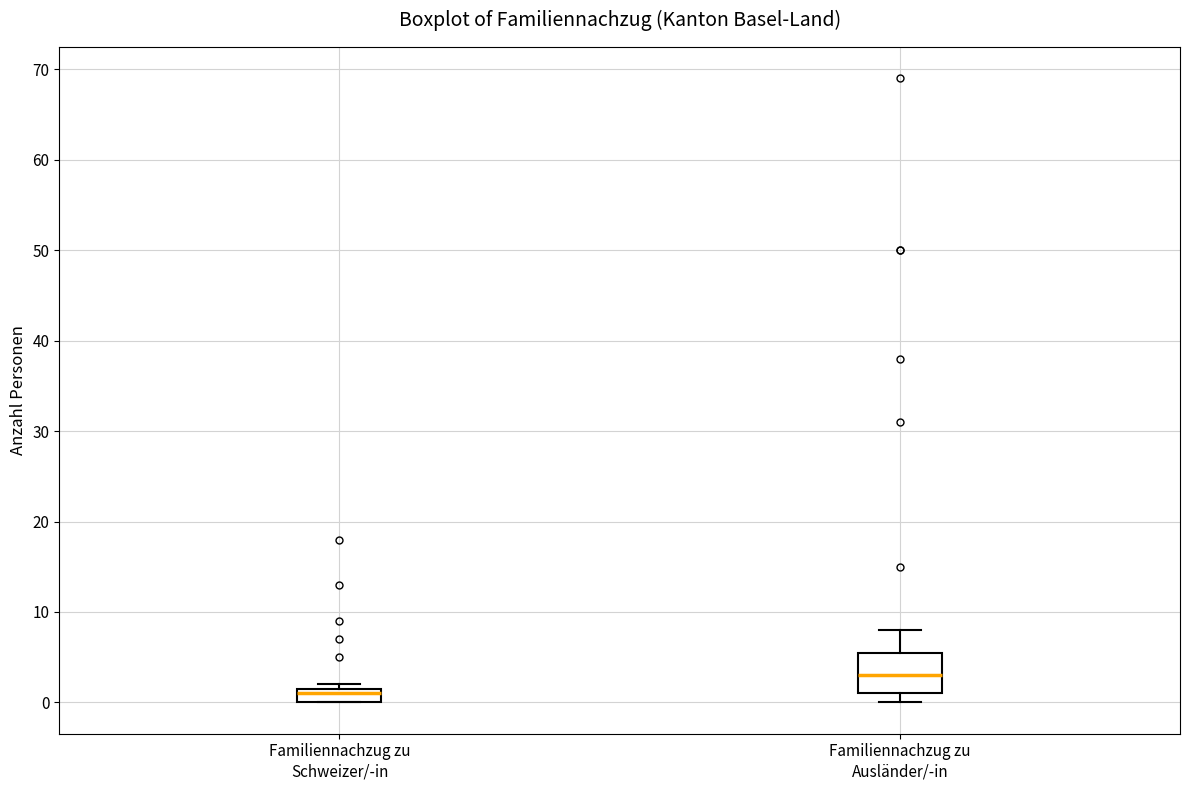

Reading left to right, transcribe this box plot: for each box, give where its median line is, the range the box spans, and where its two whiskers end, as read against the y-axis. The values are not printed on the chart, so give them approximately, as read against the axis.

Familiennachzug zu Schweizer/-in: median 1, box 0 to 2, whiskers 0 to 2 (just above the box's upper edge)
Familiennachzug zu Ausländer/-in: median 3, box 1 to 6, whiskers 0 to 8